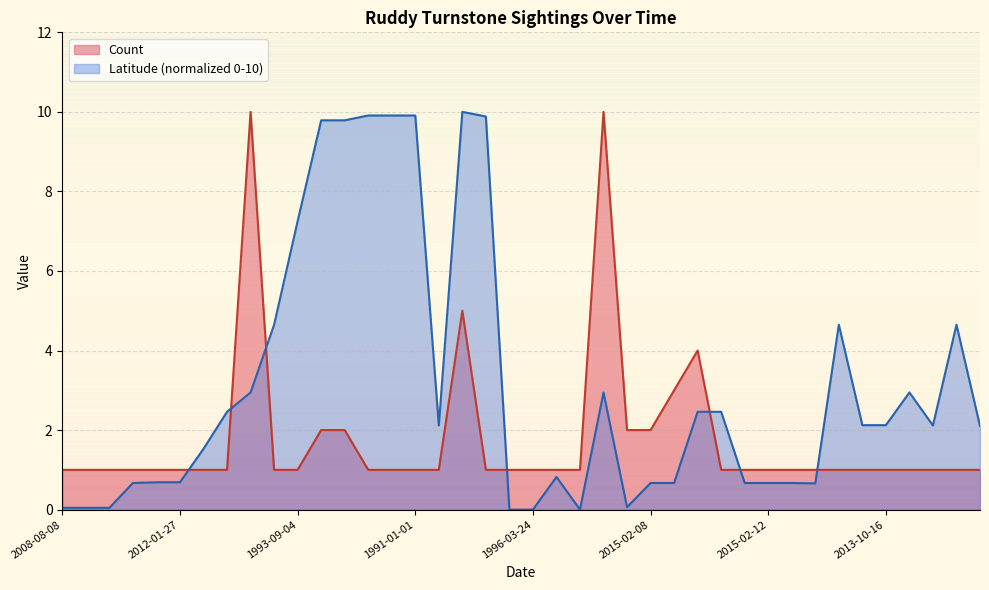

What is the difference between the maximum and minimum values in the Count series?

9.0